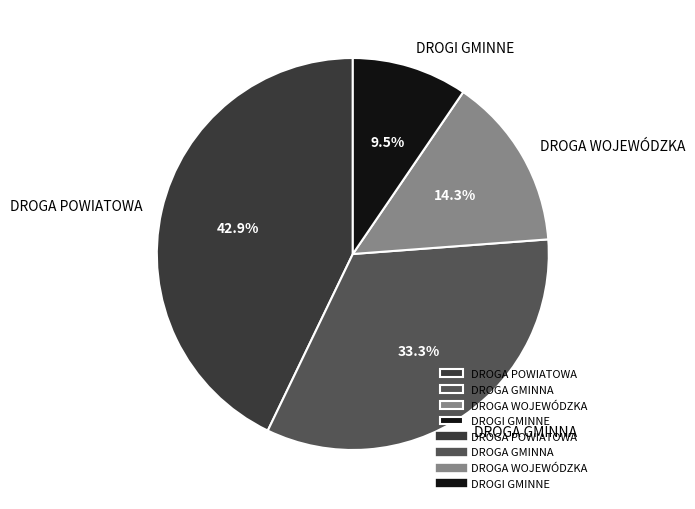

Rank the categories by value from lowest to highest.

DROGI GMINNE, DROGA WOJEWÓDZKA, DROGA GMINNA, DROGA POWIATOWA